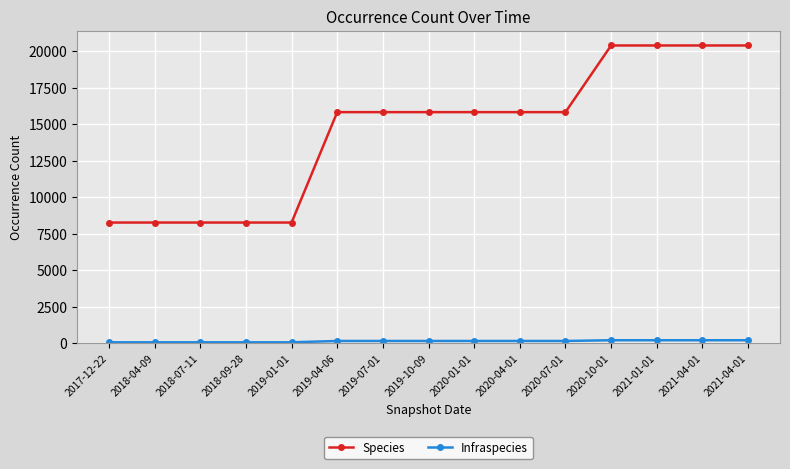

True or false: Infraspecies and Species cross at least once.

False